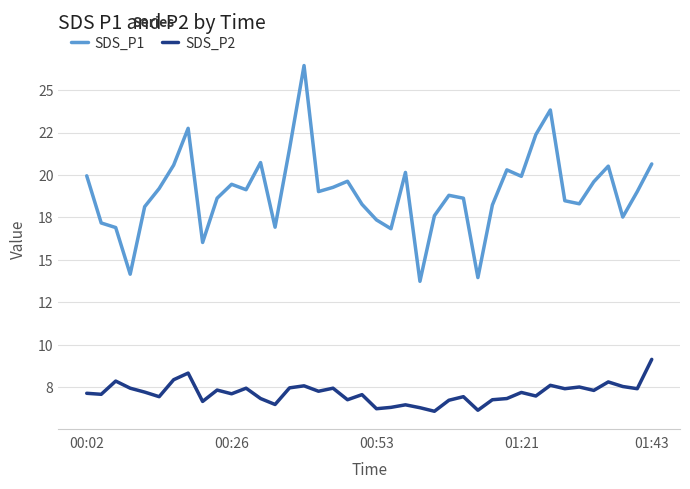

What is the average value of the SDS_P2 series?

7.1